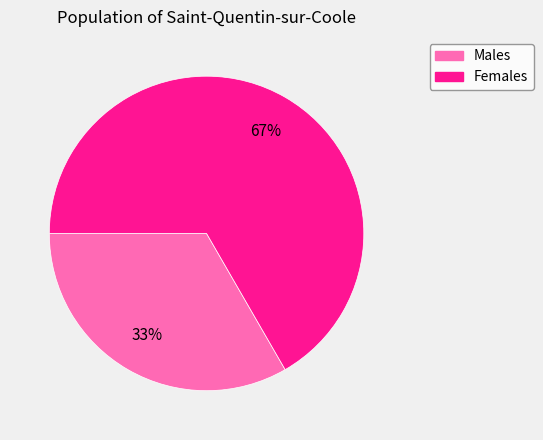

Is there a majority slice in this chart?

Yes